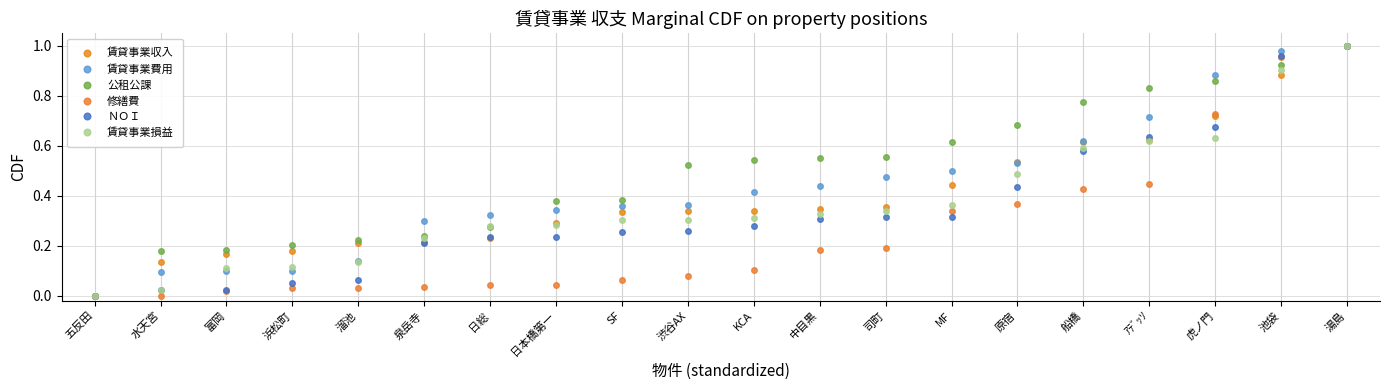

Where is 賃貸事業費用 nearest to the value 0?

五反田